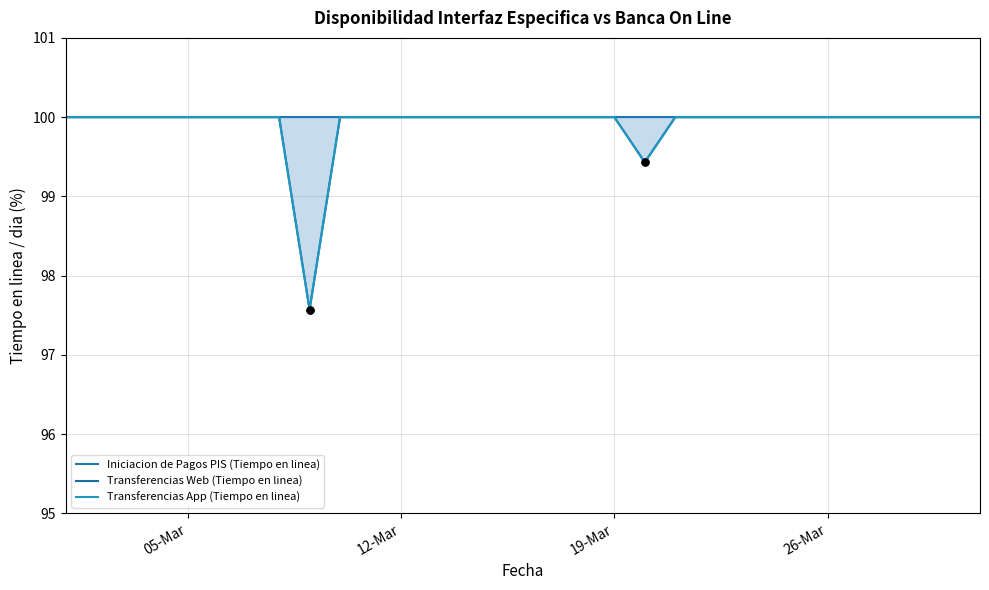

Which series contains the highest Y value?

Iniciacion de Pagos PIS (Tiempo en linea)